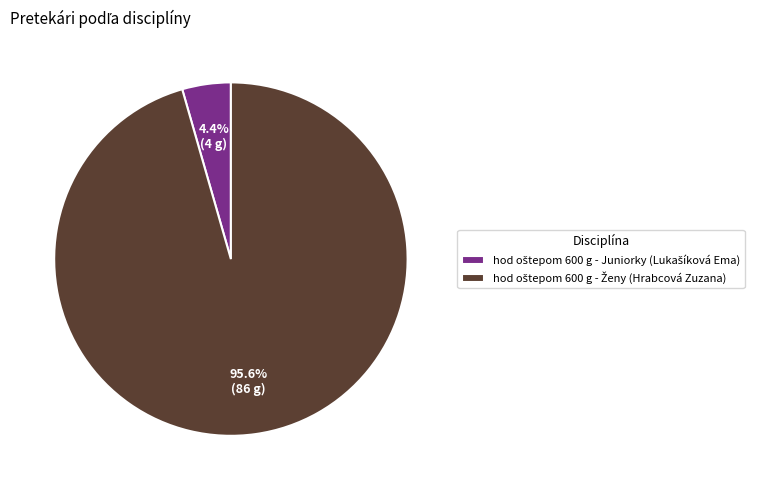

Does any single category account for the majority?

Yes